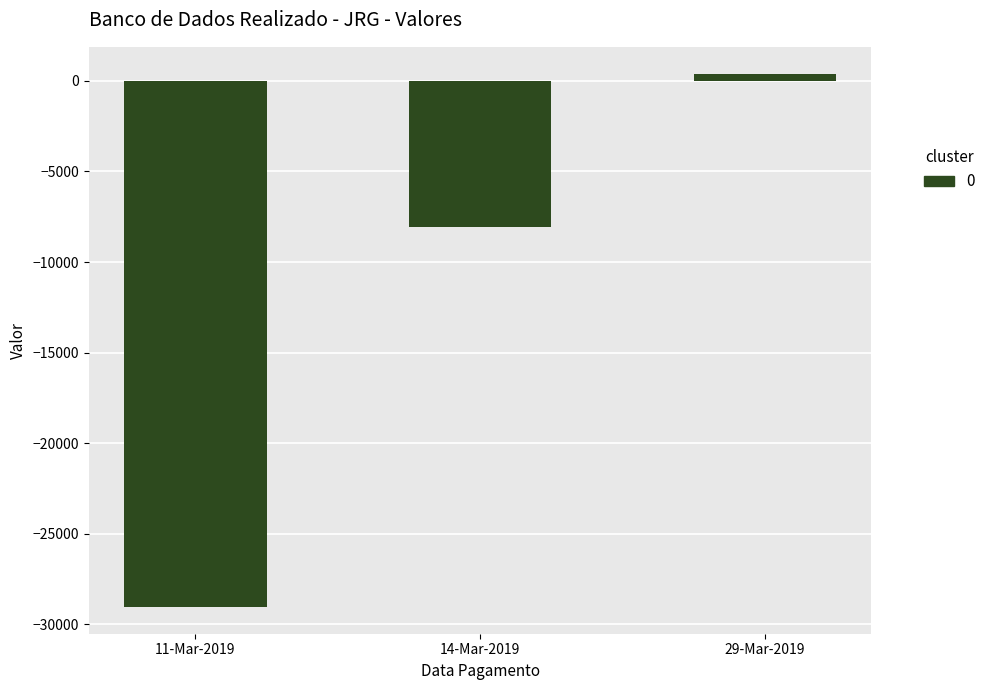

The value at 14-Mar-2019 is -12533.2. True or false?

False